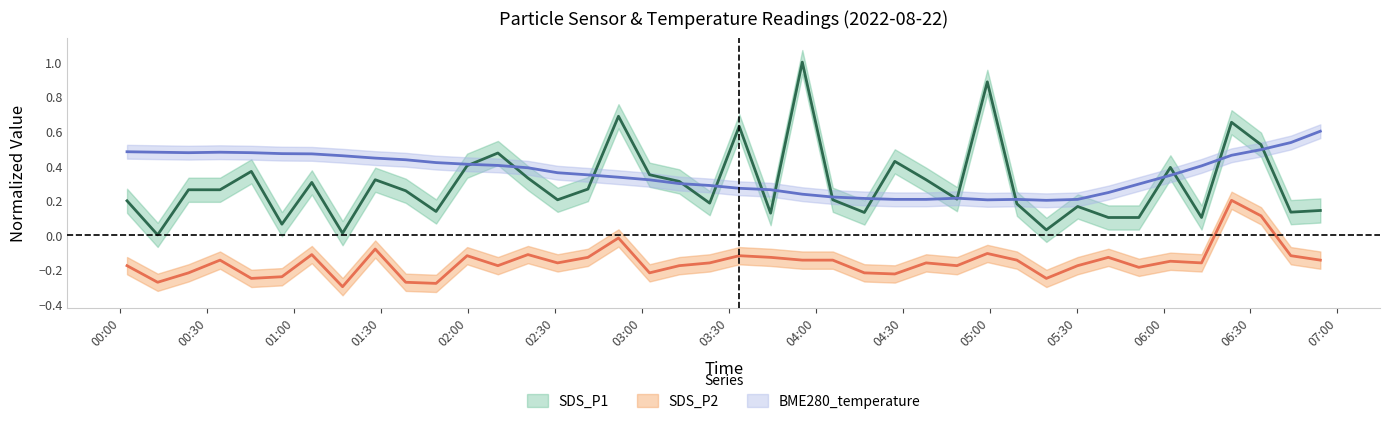

The SDS_P2 series shows -0.0 at 01:30. True or false?

False